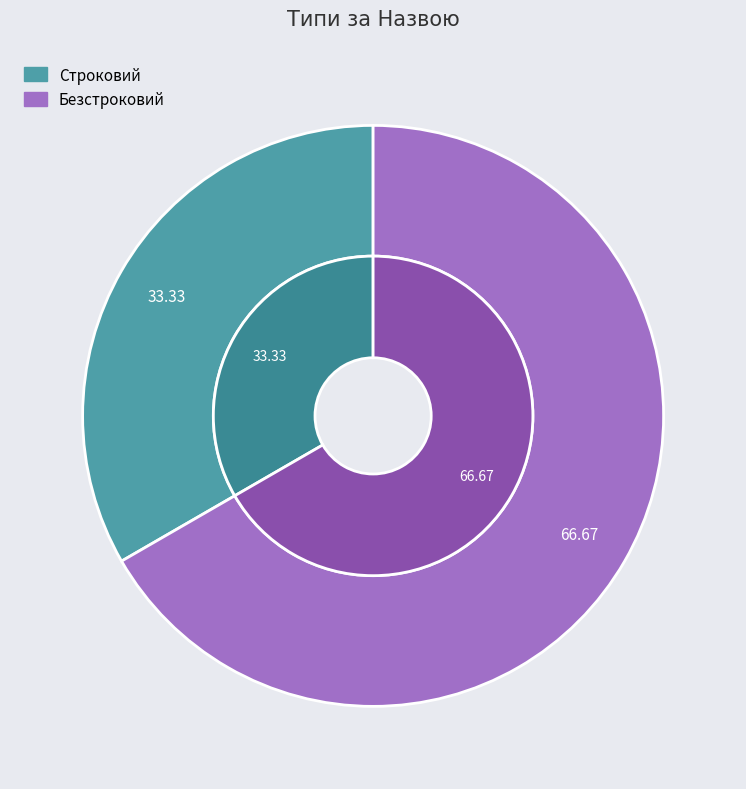

To the nearest percent, what is the combined percentage of Безстроковий and Строковий?

100%